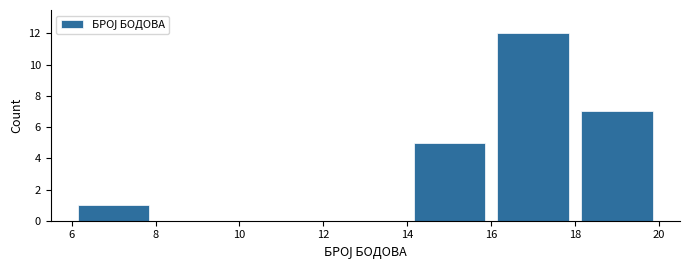

How tall is the bar that spans 18 to 20 on the x-axis? The values are not printed on the chart, so give them approximately, as read against the axis.

7